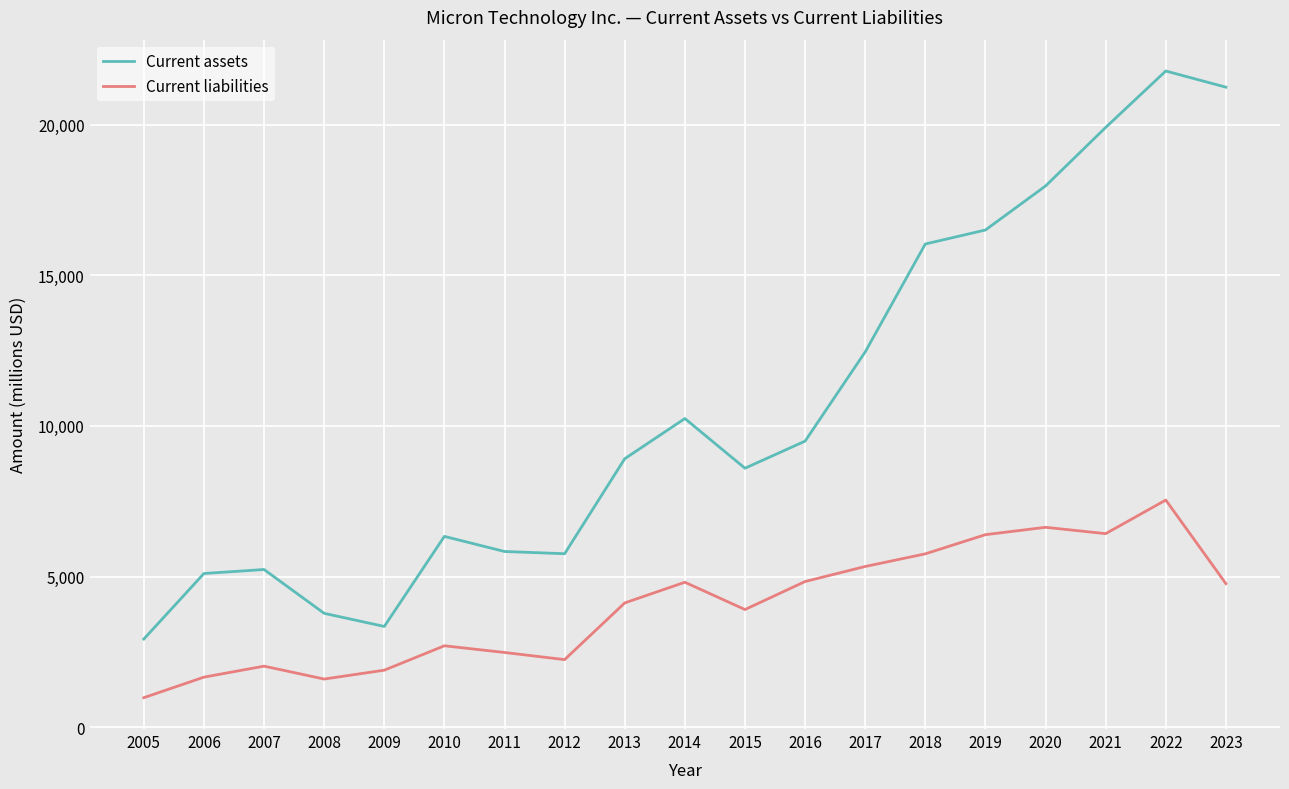

At 2016, list the series in order from smallest to largest.

Current liabilities, Current assets